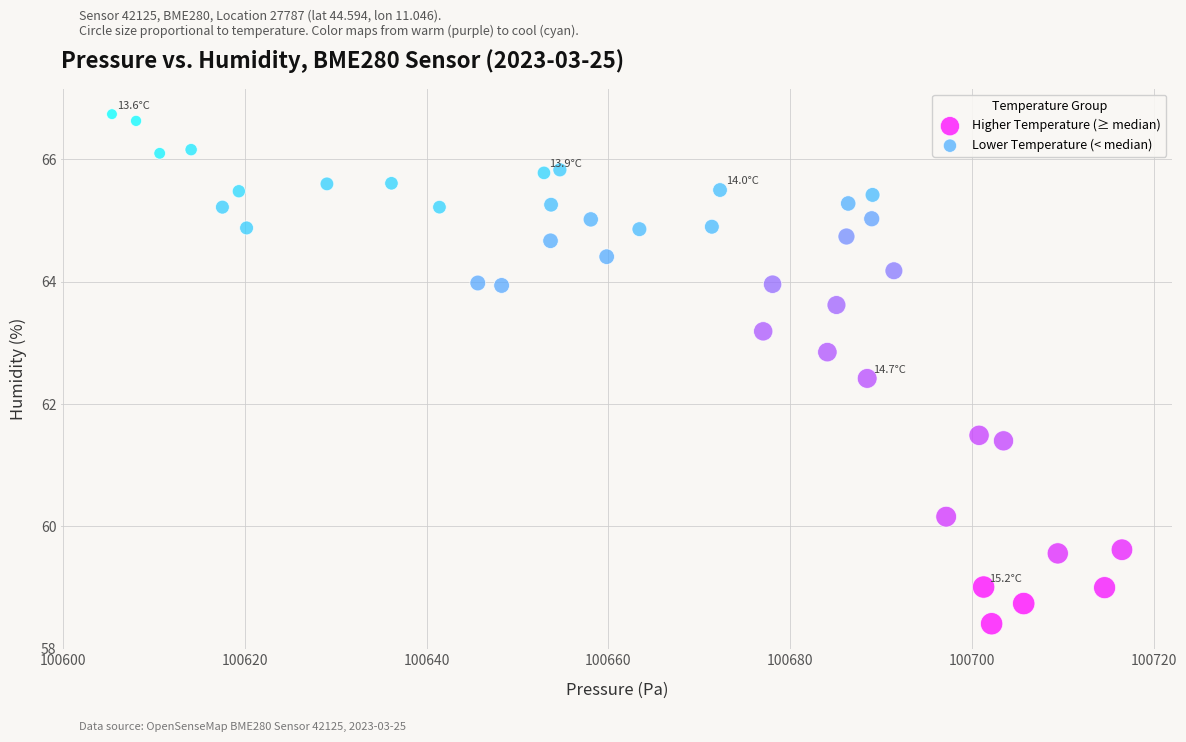

Which series contains the lowest Y value?

Higher Temperature (≥ median)